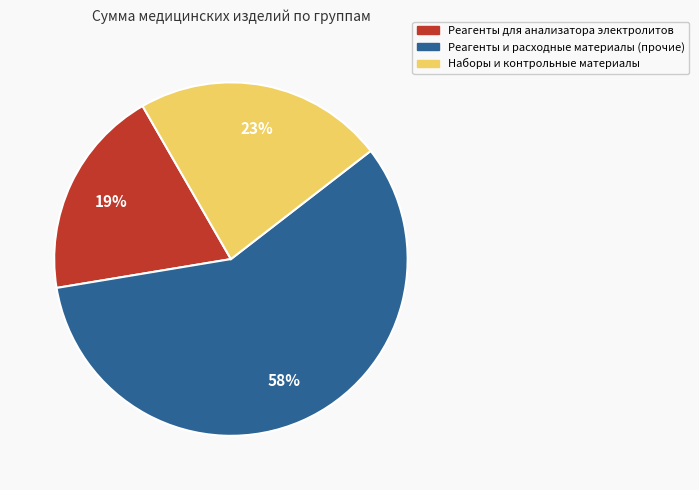

Is there a majority slice in this chart?

Yes